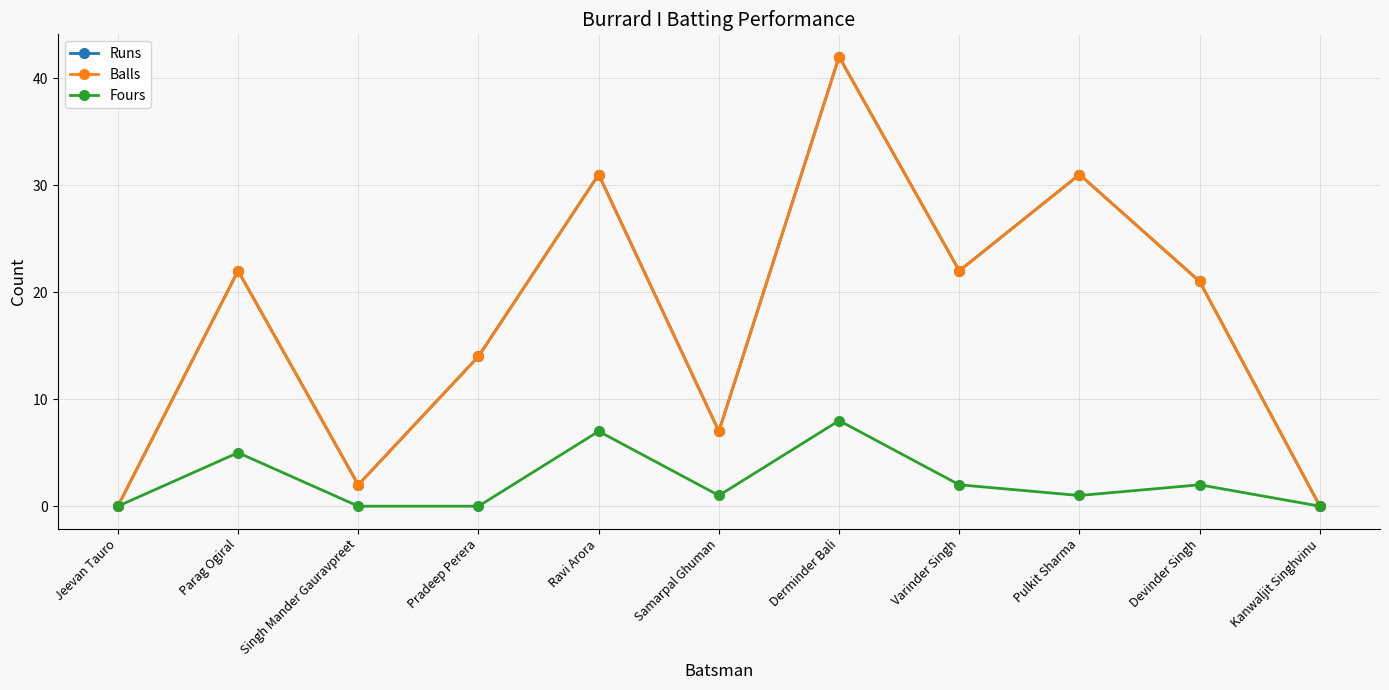

What is the approximate value of Balls at Devinder Singh, to the nearest 5?

20